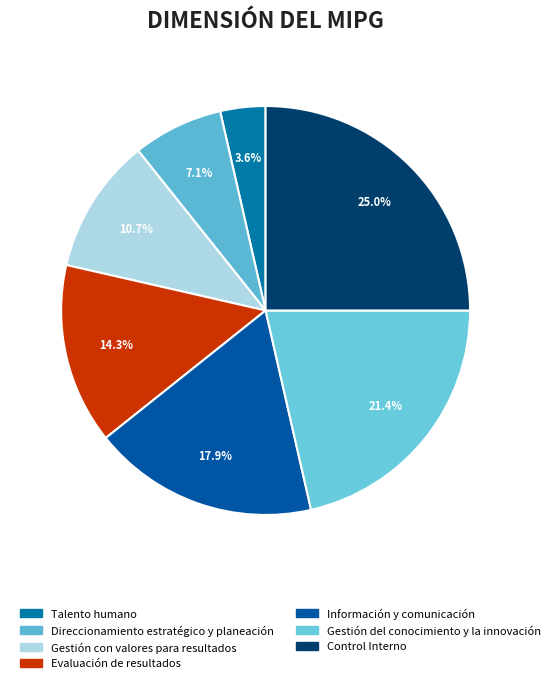

Rank the categories by value from highest to lowest.

Control Interno, Gestión del conocimiento y la innovación, Información y comunicación, Evaluación de resultados, Gestión con valores para resultados, Direccionamiento estratégico y planeación, Talento humano